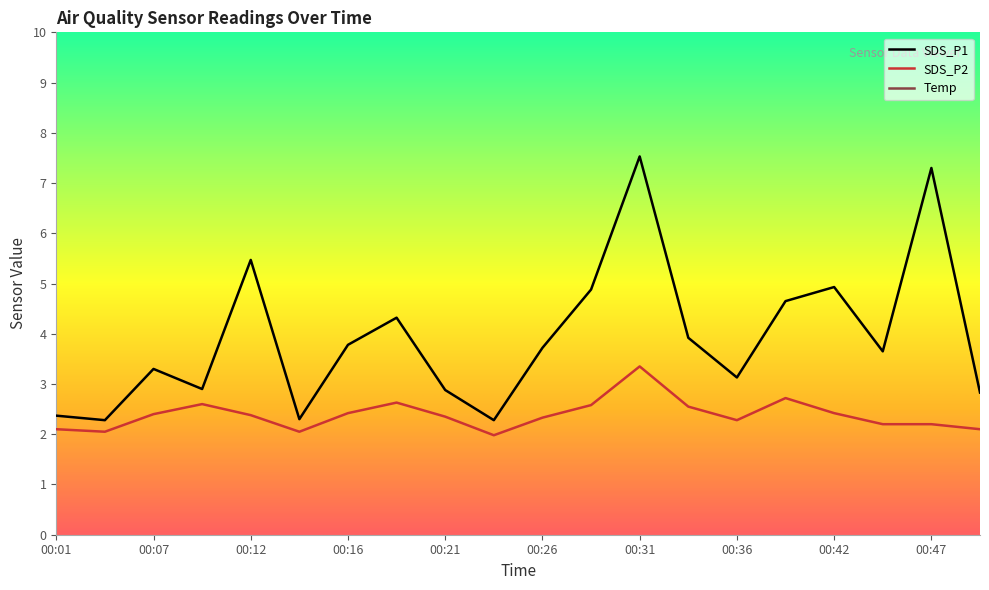

Where is the first local maximum for SDS_P2?

00:09